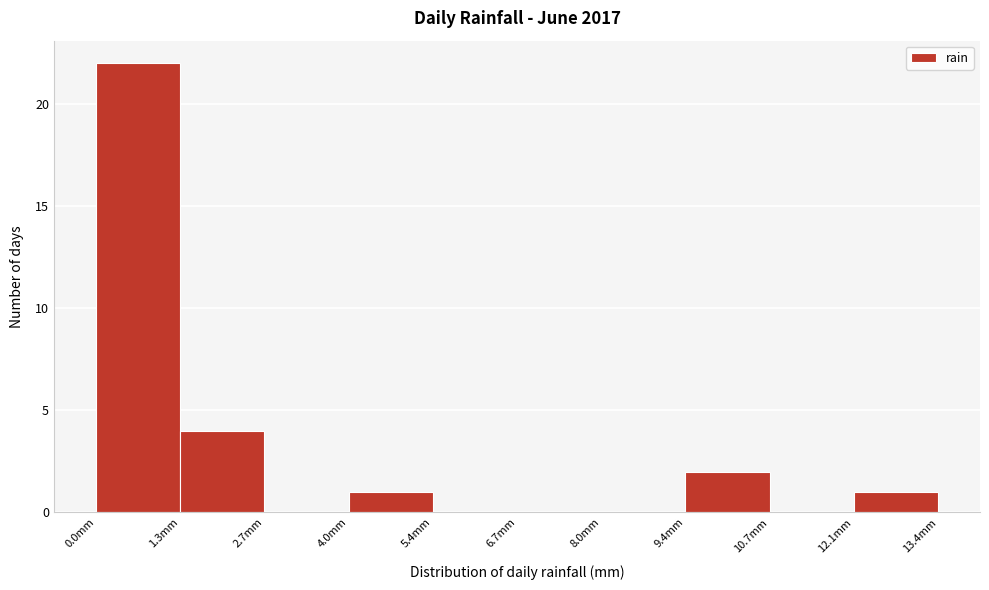

Reading left to right, transcribe this chart: for each bar, give the range it covers on the x-axis and its height. Neither the bar edges nor the heights are printed on the chart, so give them approximately, as read against the axes.

0.00 to 1.34: 22
1.34 to 2.68: 4
2.68 to 4.02: 0
4.02 to 5.36: 1
5.36 to 6.70: 0
6.70 to 8.04: 0
8.04 to 9.38: 0
9.38 to 10.72: 2
10.72 to 12.06: 0
12.06 to 13.40: 1